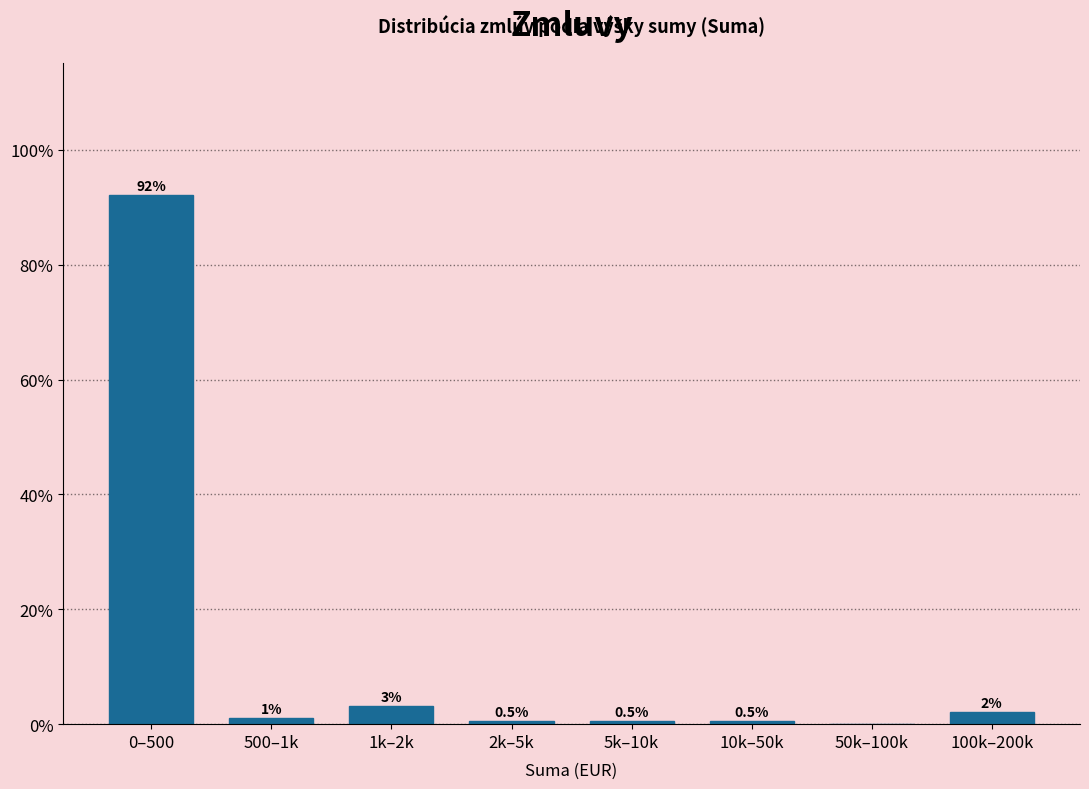

At which label does the data first exceed 1?

0–500